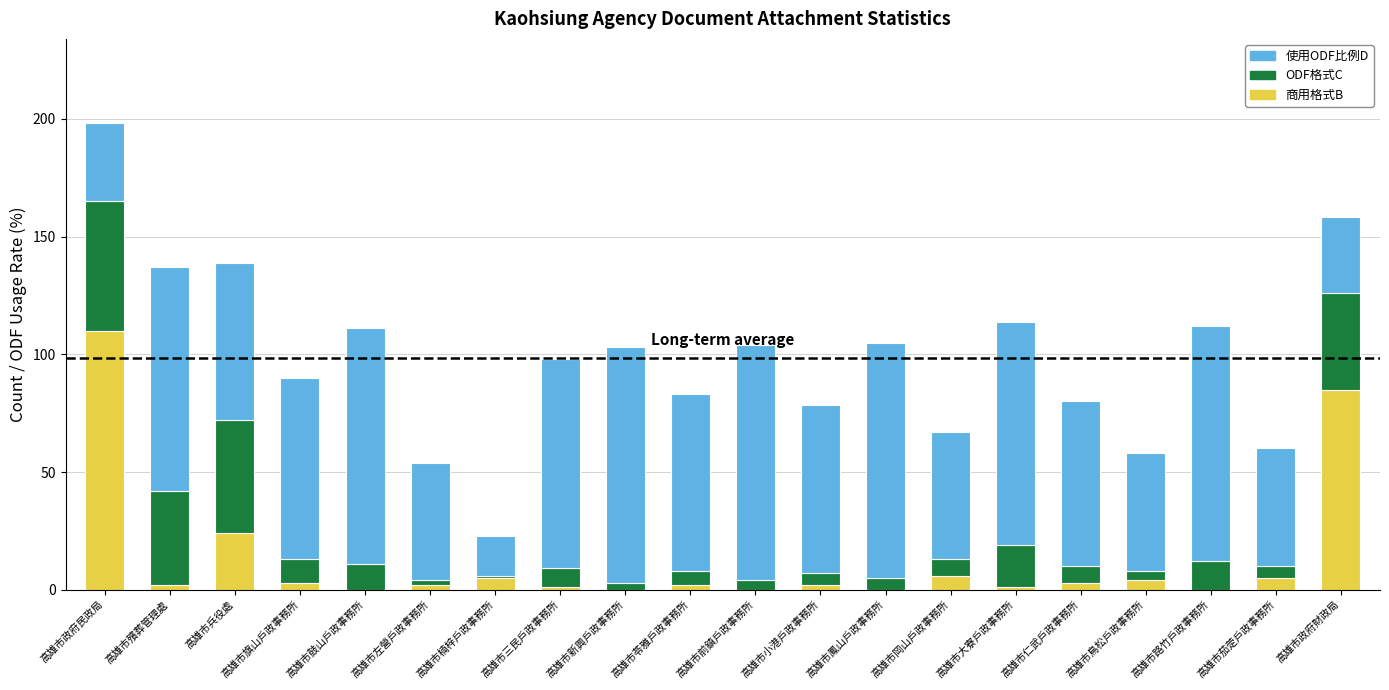

What is the maximum value for 商用格式B?

110.0